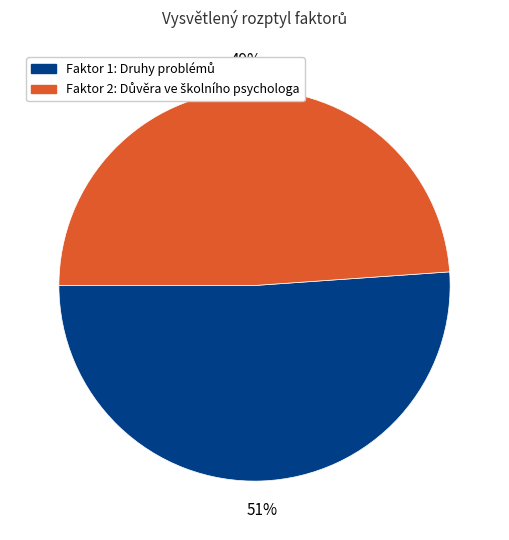

Is there any slice that represents more than half of the pie?

Yes